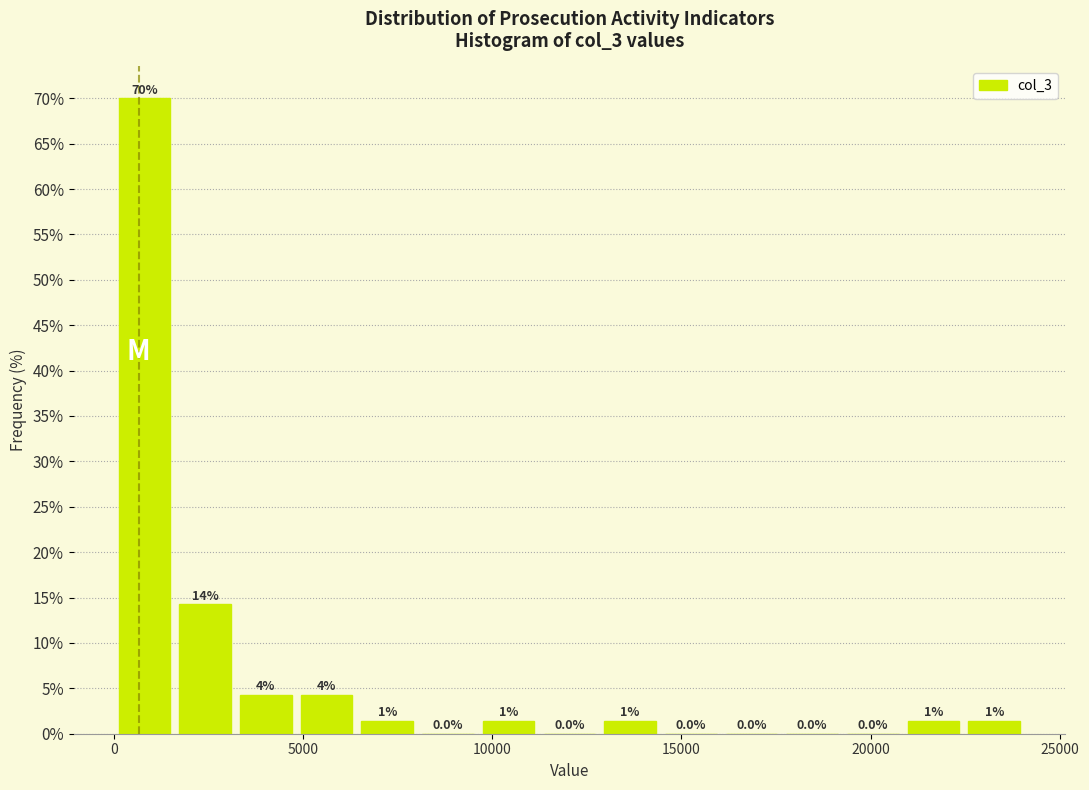

Around what value on the x-axis is the tallest bar? Give the approximate position of its centre, as read against the axis.

1000